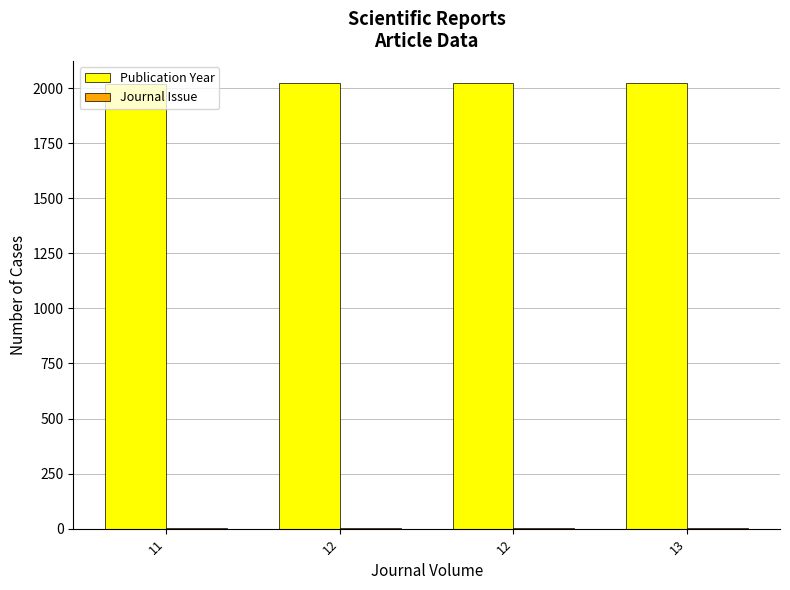

Rank the series by their maximum value, from highest to lowest.

Publication Year, Journal Issue